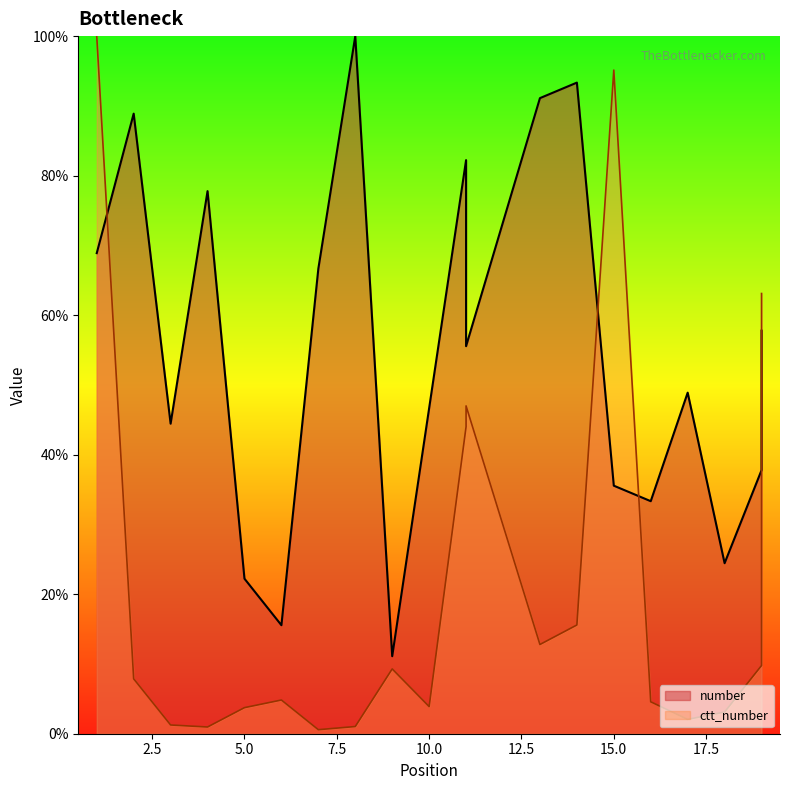

What is the approximate value of number at 10?

46.7